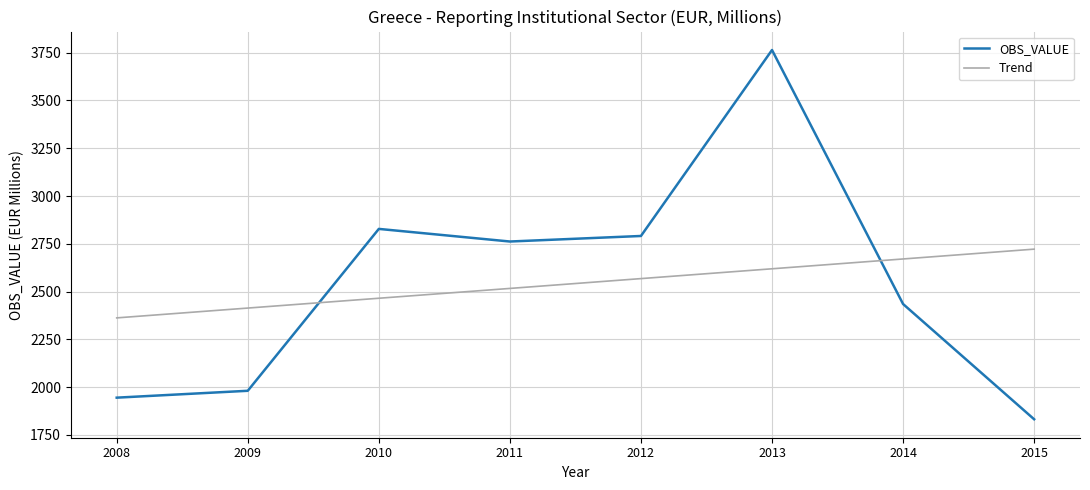

True or false: Trend has a value of 1062.2 at 2014.

False